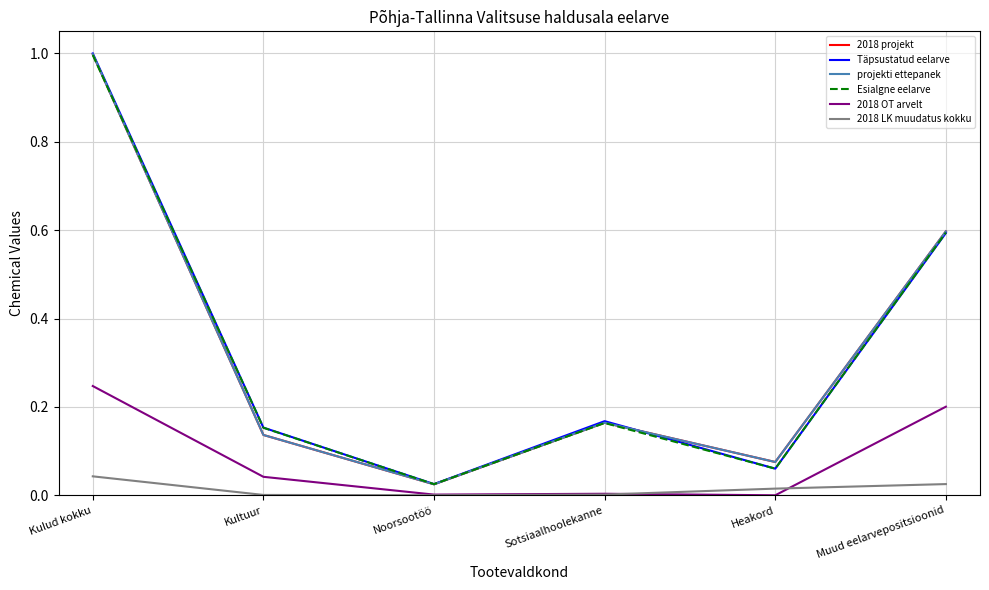

Which label corresponds to the smallest value in the chart?

Heakord